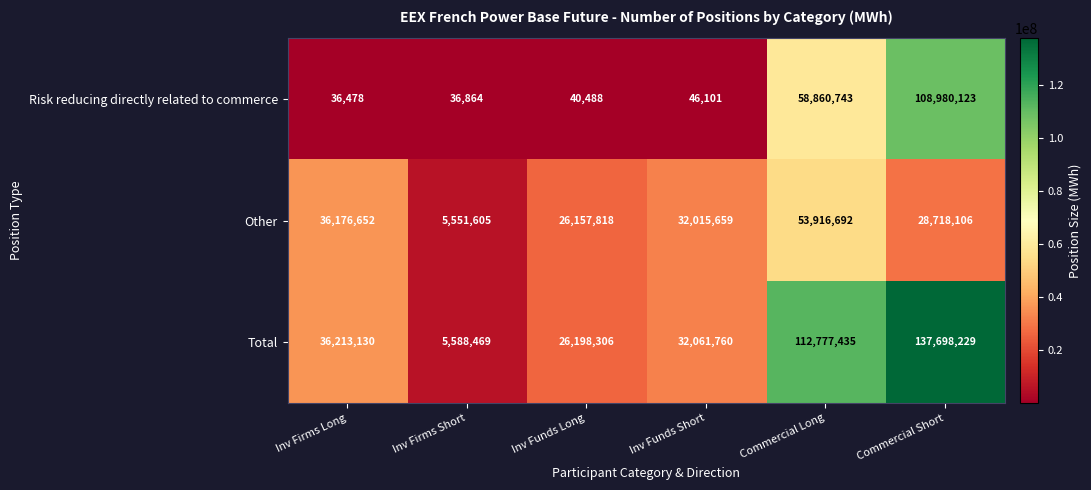

Reading left to right, extract all data points from this chart.

Risk reducing directly related to commerce: Inv Firms Long=36478	Inv Firms Short=36864	Inv Funds Long=40488	Inv Funds Short=46101	Commercial Long=58860743	Commercial Short=108980123
Other: Inv Firms Long=36176652	Inv Firms Short=5551605	Inv Funds Long=26157818	Inv Funds Short=32015659	Commercial Long=53916692	Commercial Short=28718106
Total: Inv Firms Long=36213130	Inv Firms Short=5588469	Inv Funds Long=26198306	Inv Funds Short=32061760	Commercial Long=112777435	Commercial Short=137698229